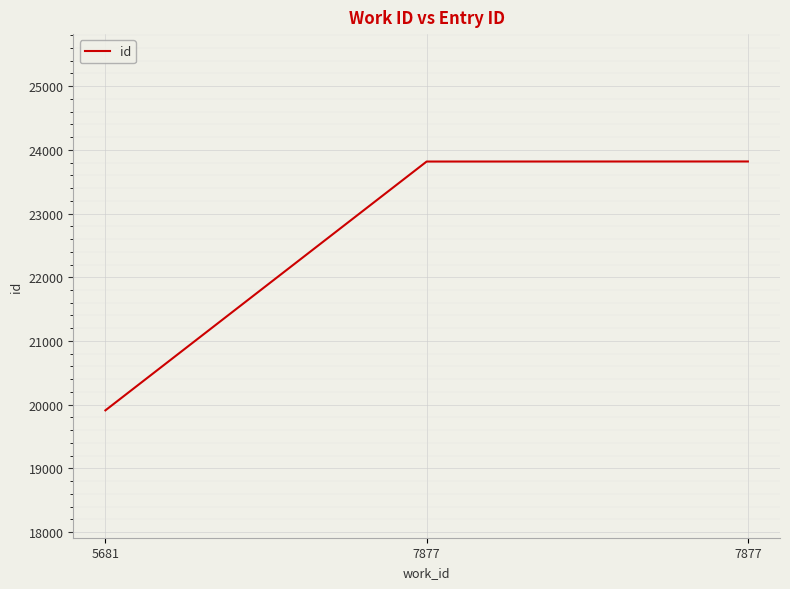

What is the value of the 1st point from the left?

19910